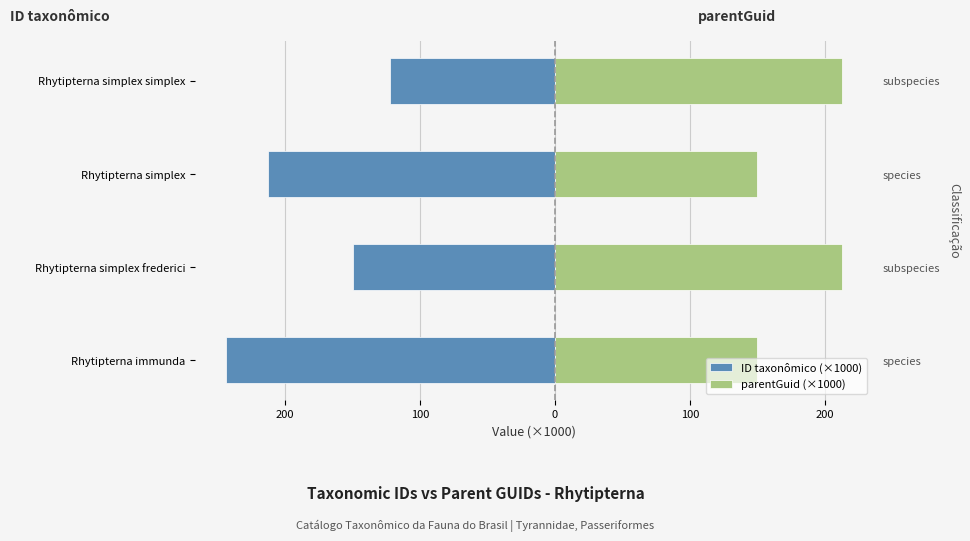

What is the average value of the parentGuid (×1000) series?

180.8